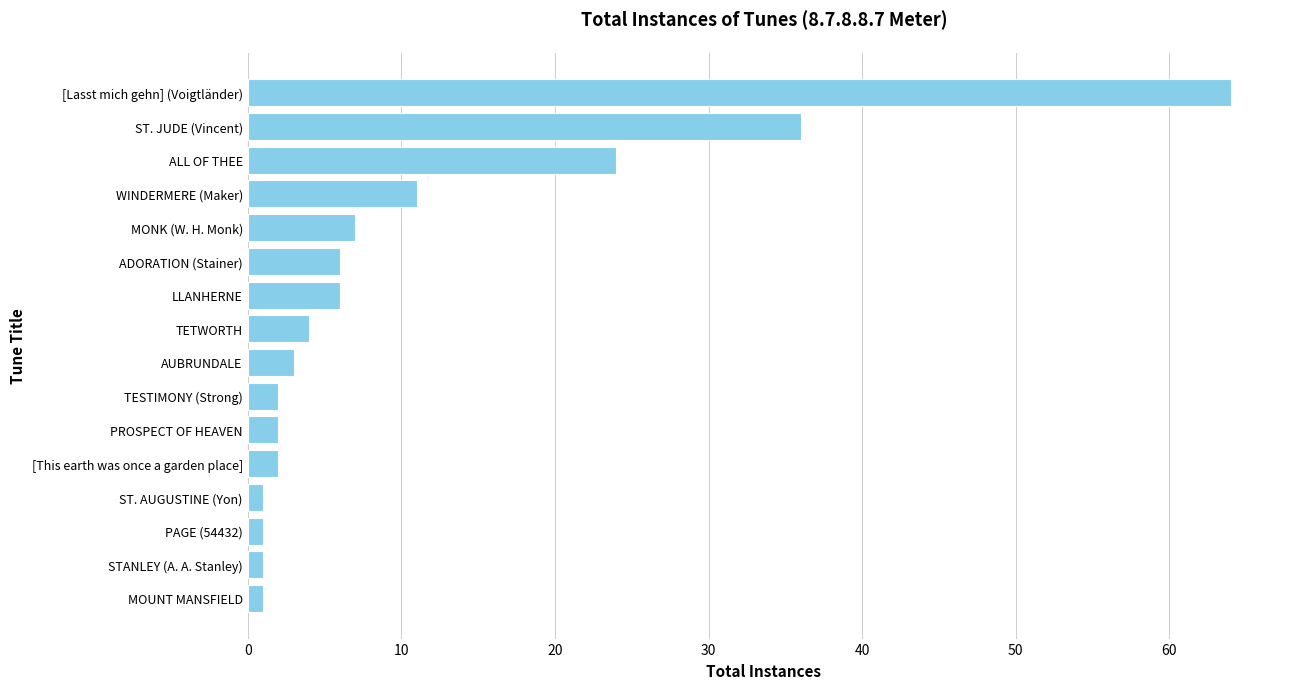

Between MONK (W. H. Monk) and [This earth was once a garden place], which is larger?

MONK (W. H. Monk)